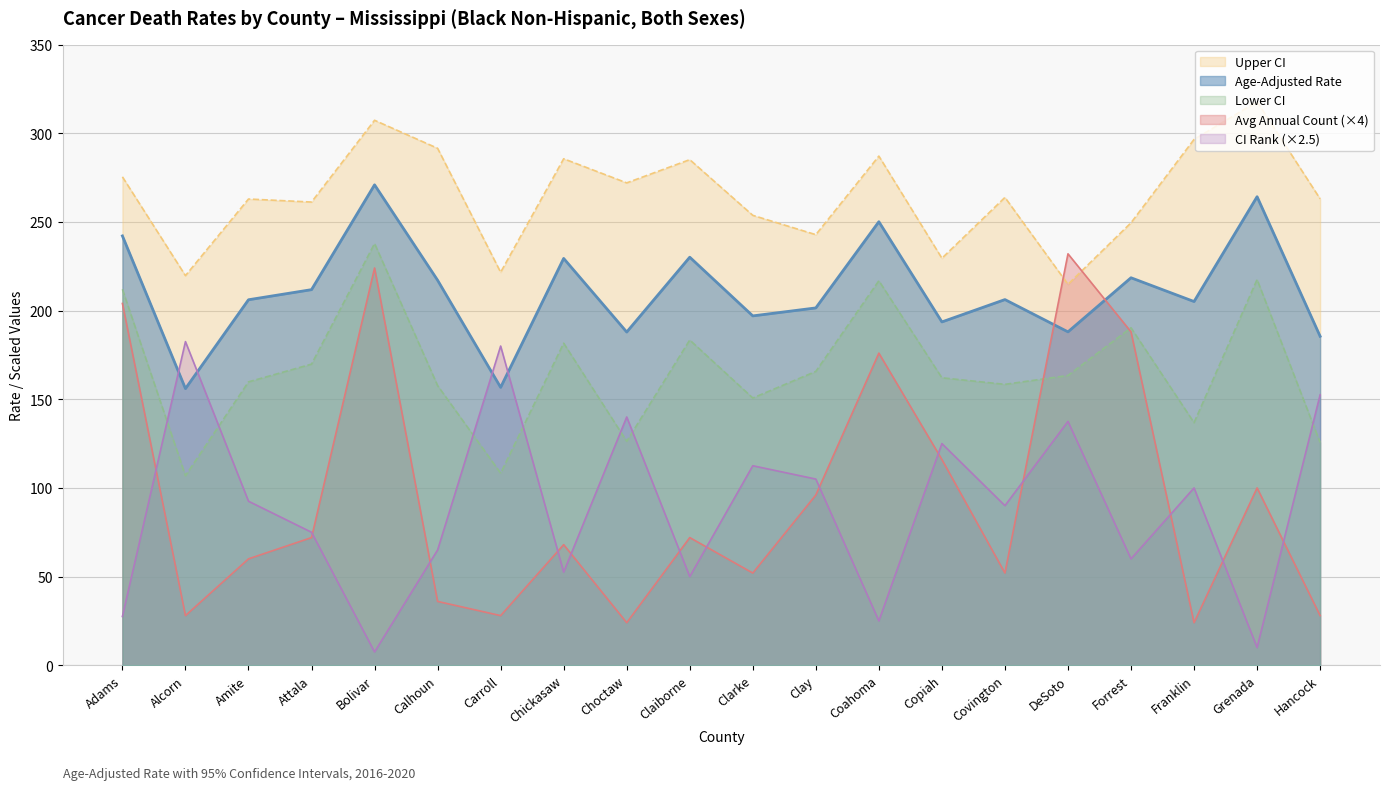

What is the difference between the maximum and minimum values in the CI Rank series?

175.0